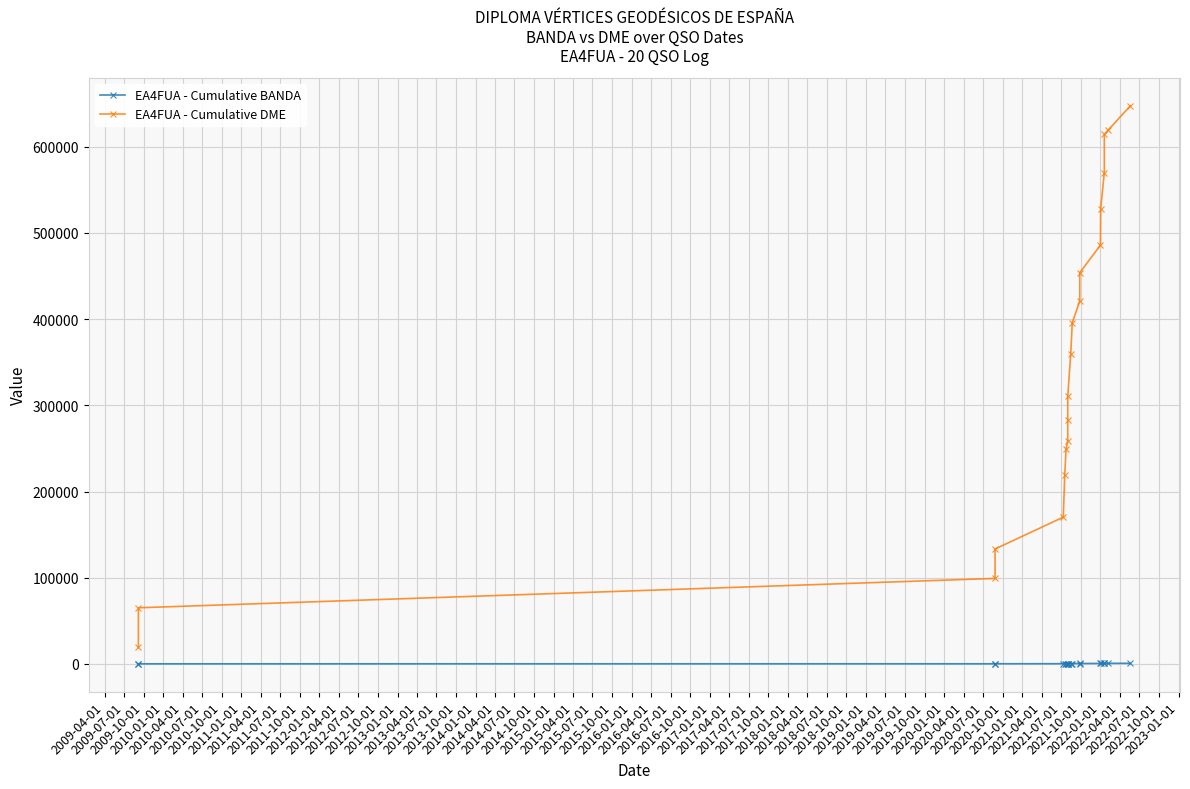

Which series has the widest spread of values?

EA4FUA - Cumulative DME